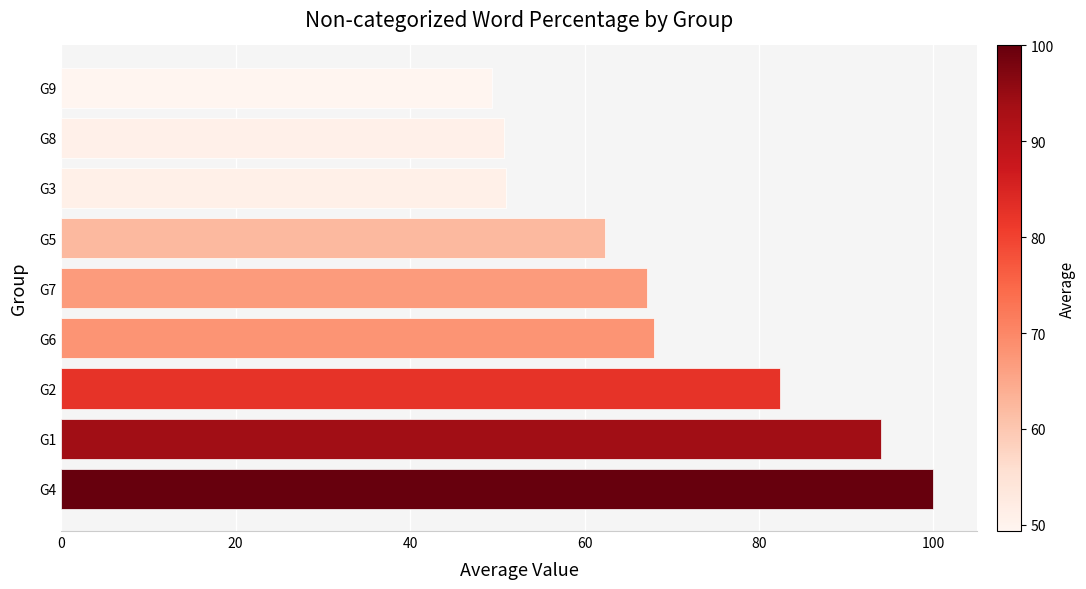

What is the change in value from G7 to G3?

-16.1